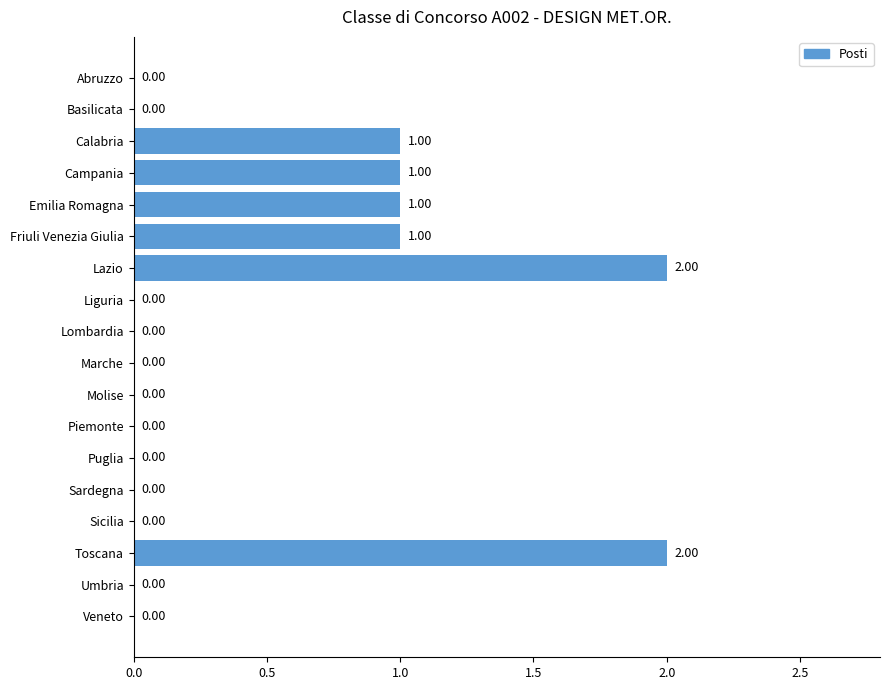

Which has a higher value, Veneto or Lazio?

Lazio